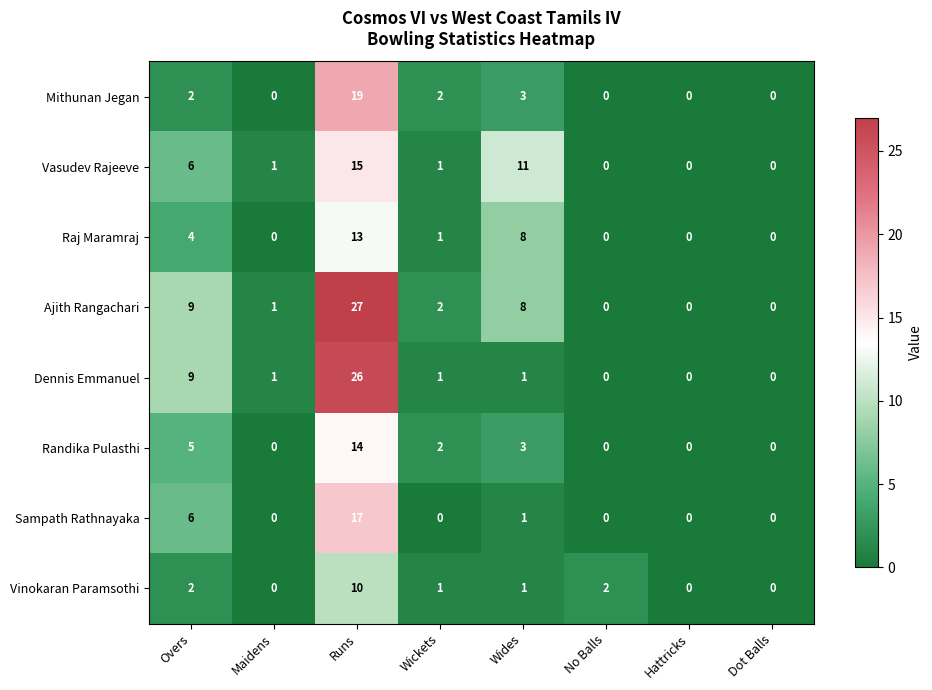

What is the maximum value shown in the chart?

27